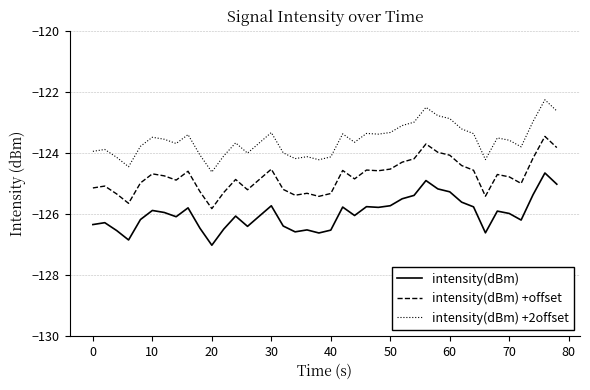

What is the smallest value displayed?

-127.0